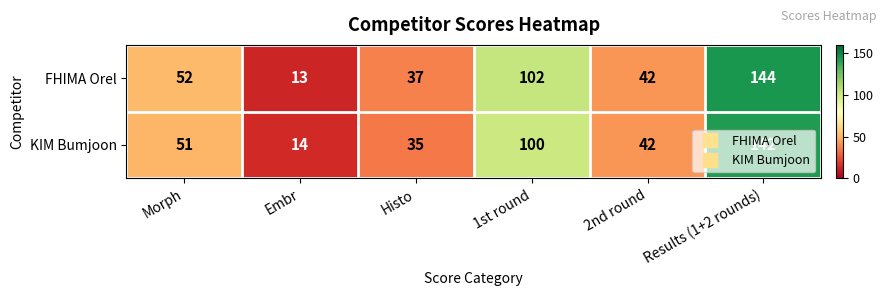

What is the total value across all series at 2nd round?

84